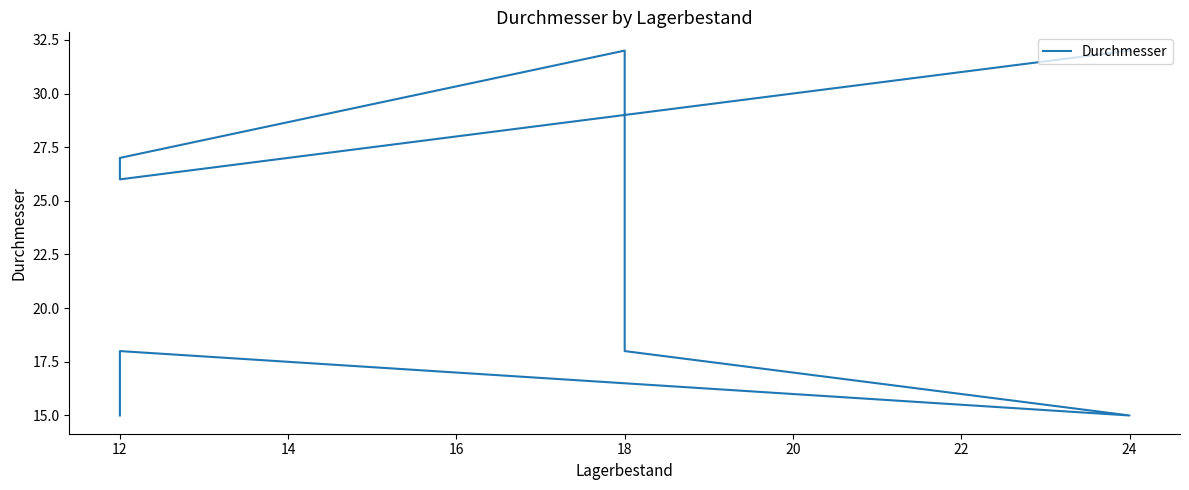

What is the sum of all values?

183